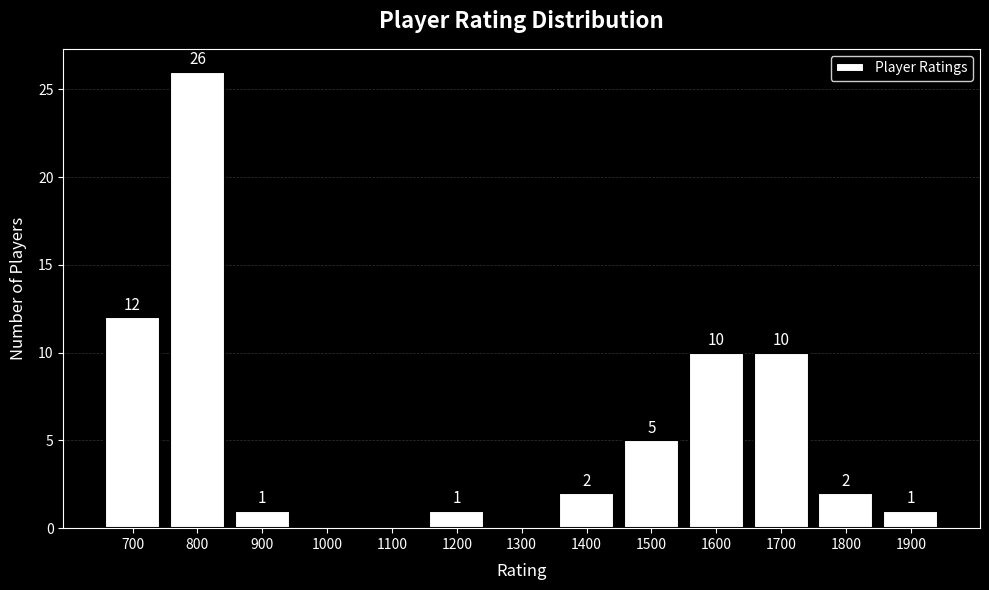

Reading right to left, transcribe all the data shown in this chart.

1900=1	1800=2	1700=10	1600=10	1500=5	1400=2	1300=0	1200=1	1100=0	1000=0	900=1	800=26	700=12